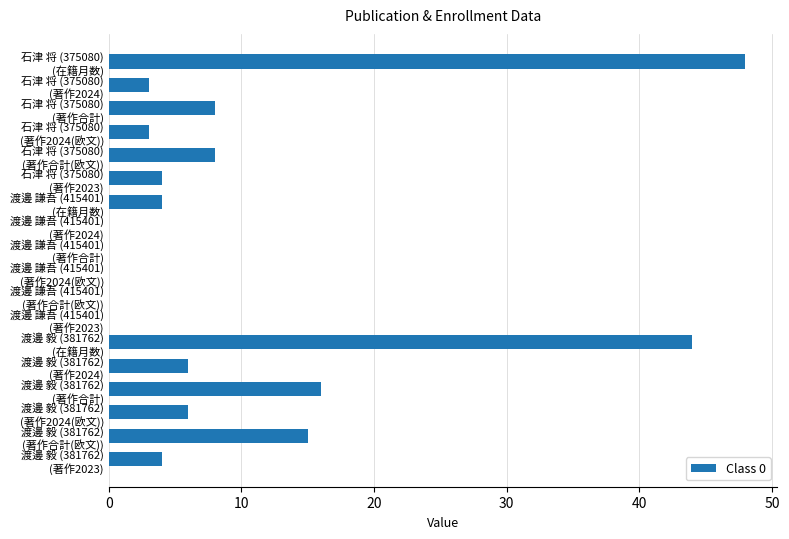

What is the sum of all values?

169